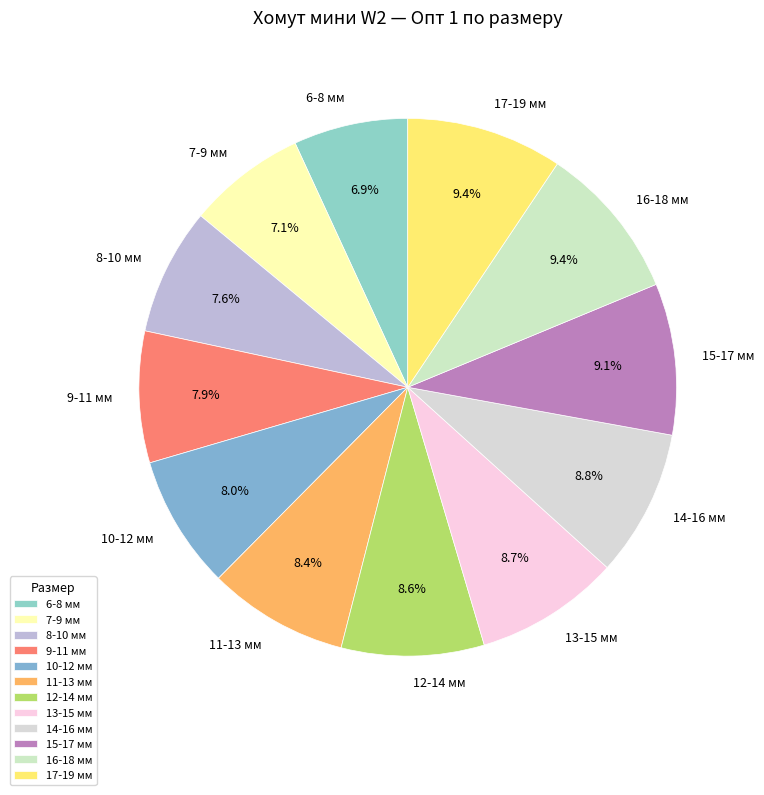

To the nearest percent, what is the average slice percentage?

8%